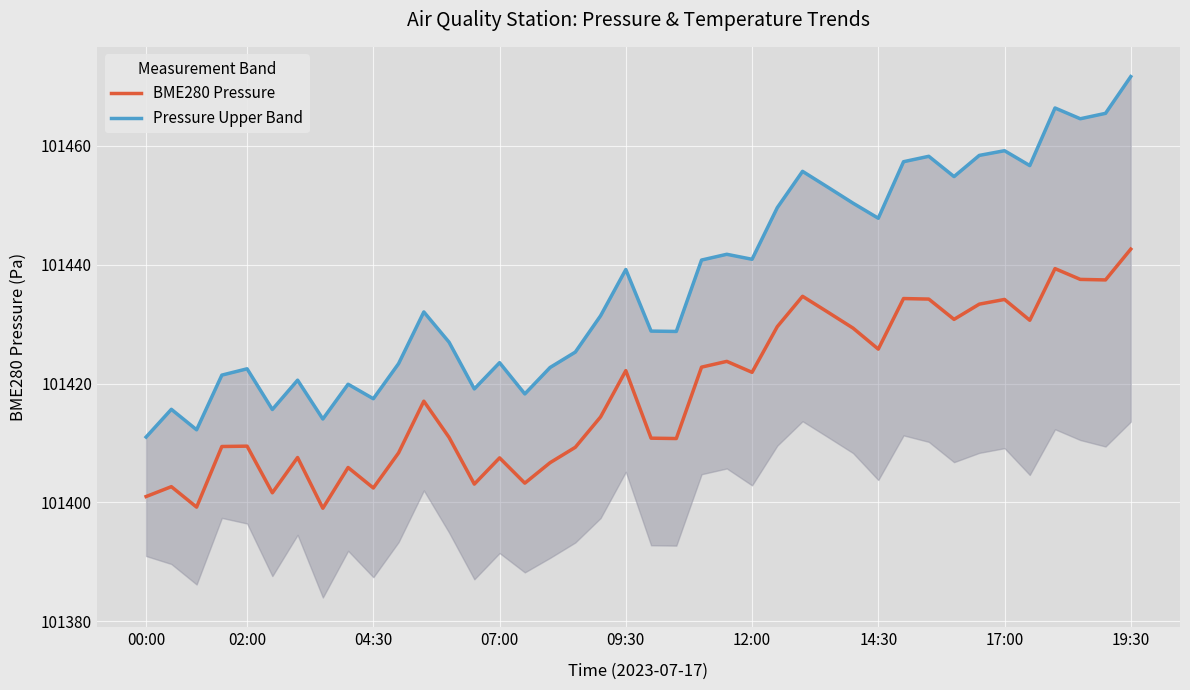

True or false: Pressure Upper Band and BME280 Pressure intersect in this chart.

False